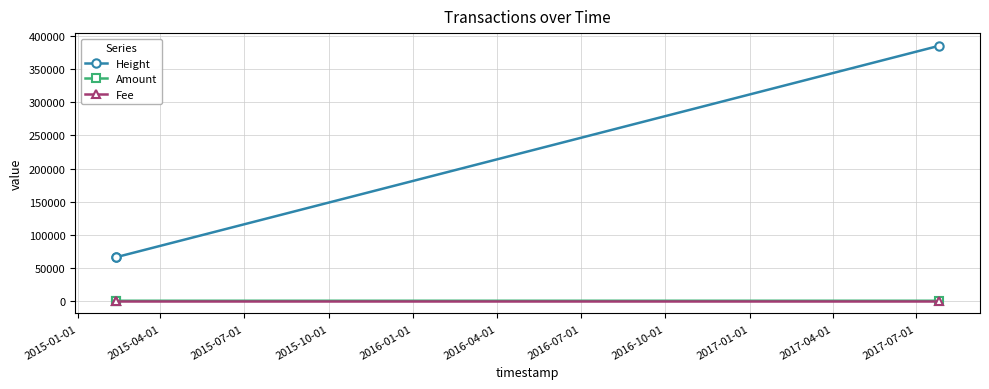

What is the value of the Fee point at the 2nd from the left?

1